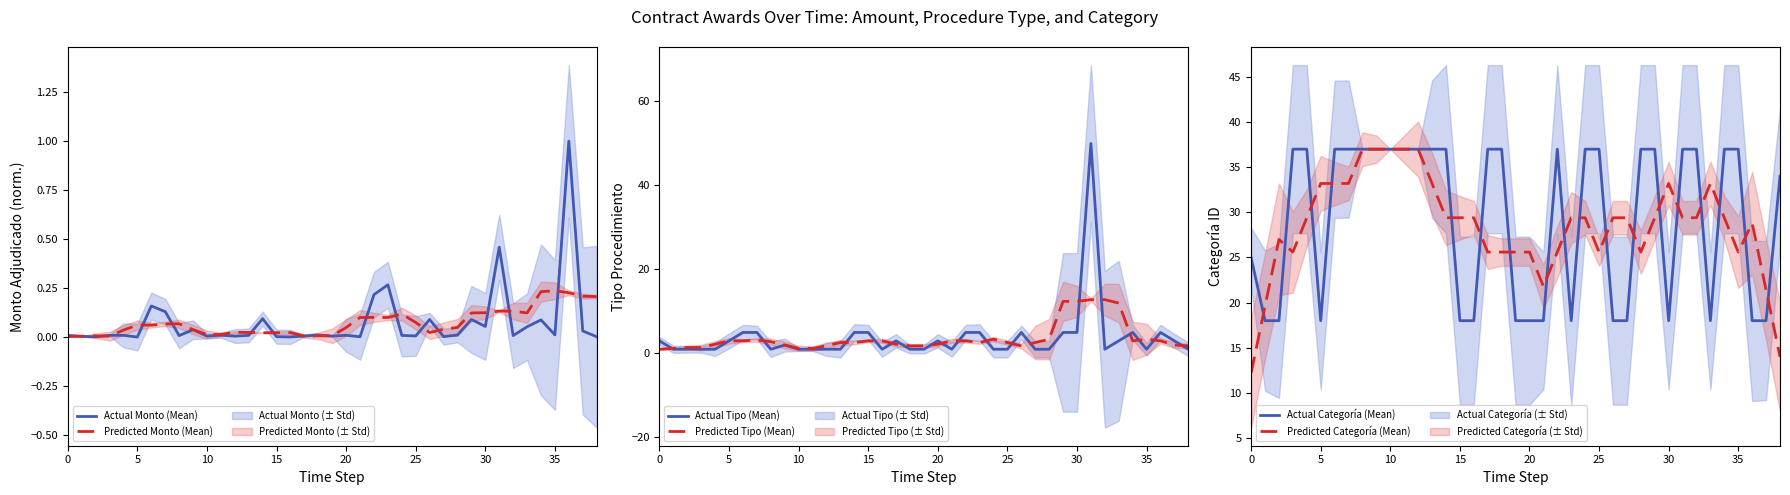

Which category has the highest value across all series?

31